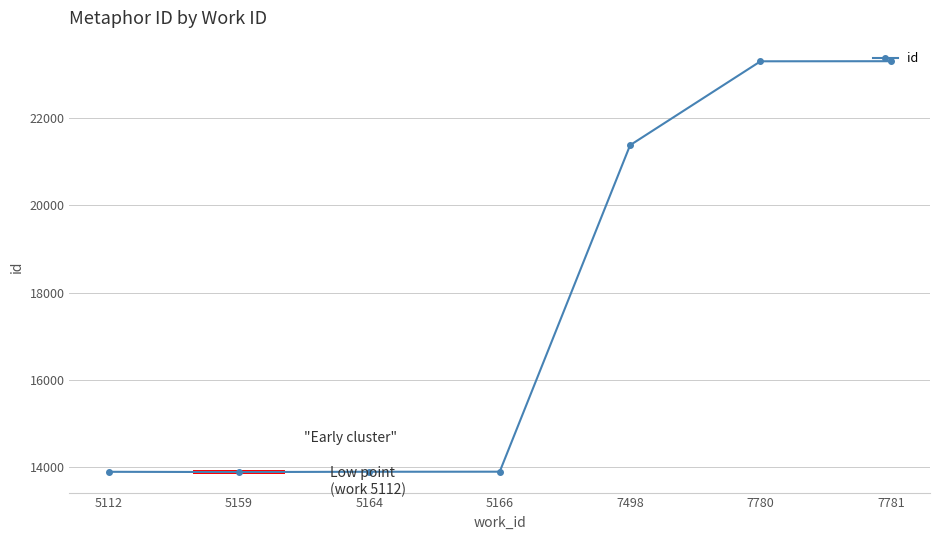

True or false: there are more than 2 points higher than both neighbors.

False